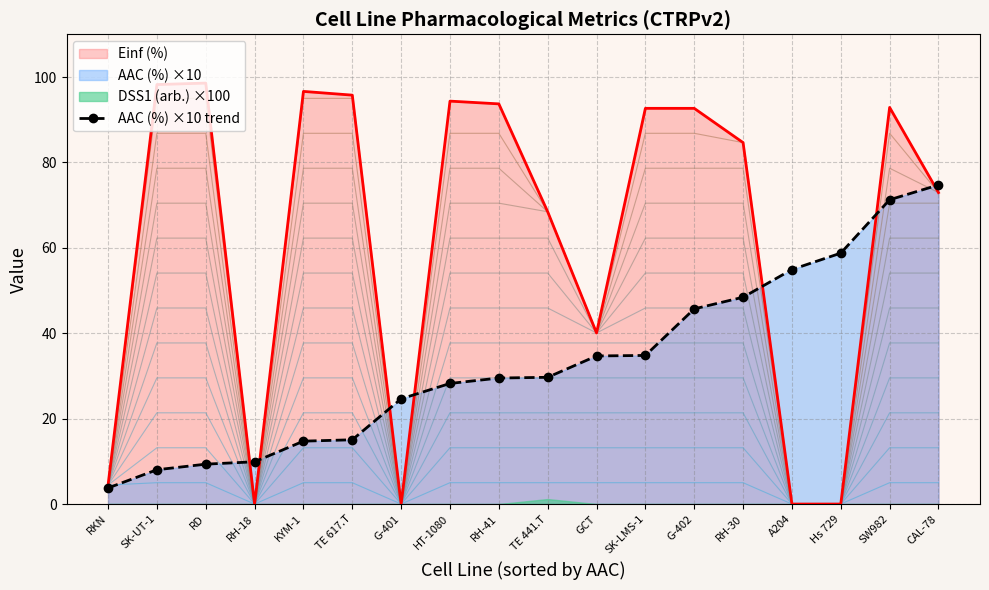

The value at RD is 12.1. True or false?

False